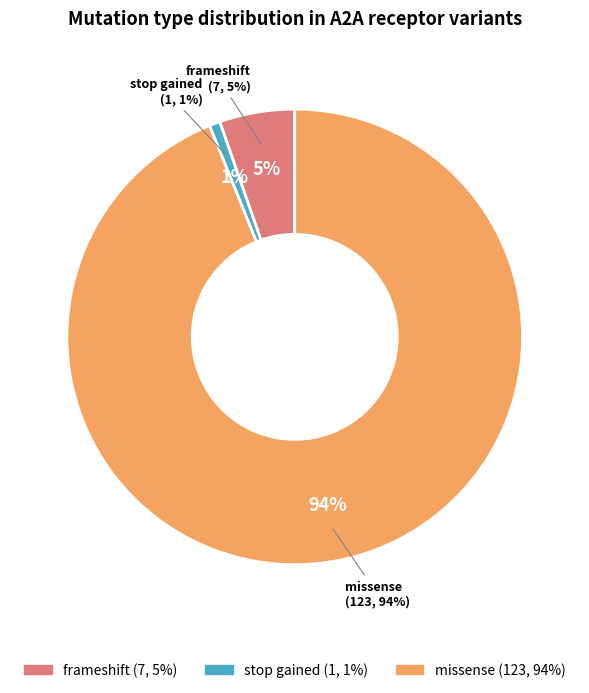

What is the largest slice in the pie chart?

missense